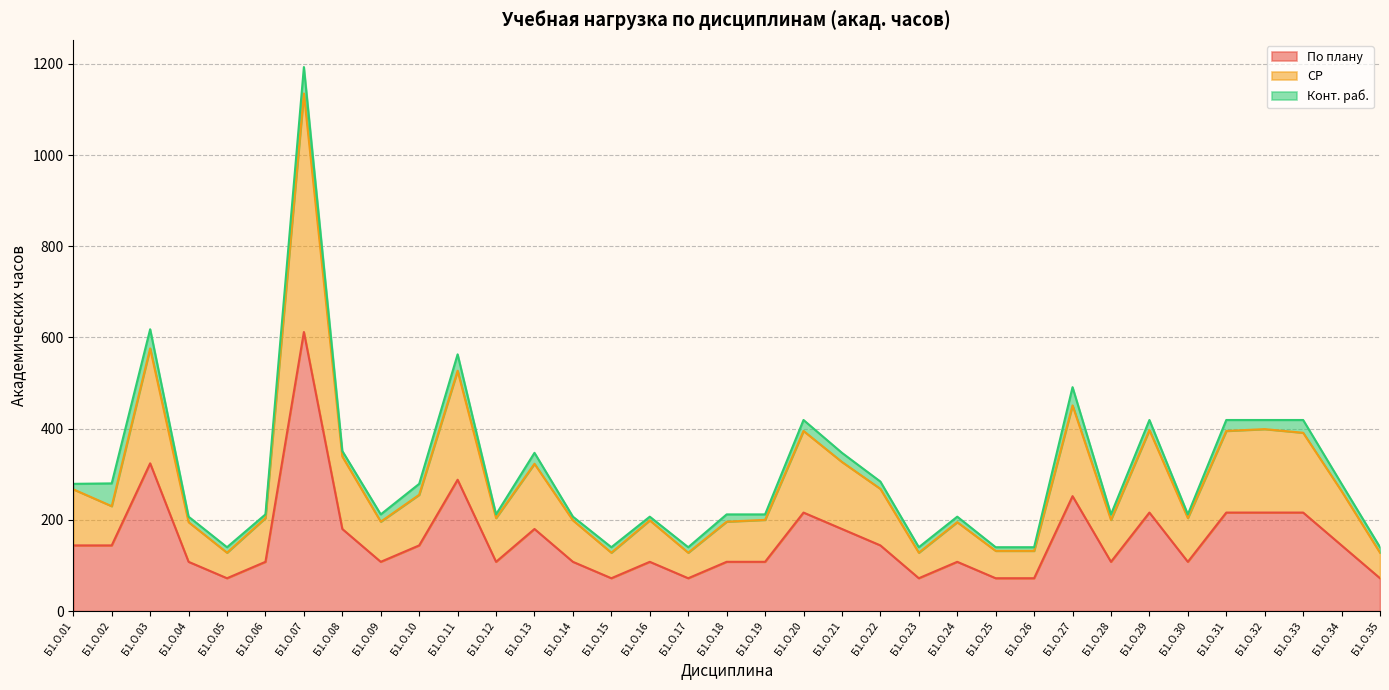

How many lines are shown in the chart?

3